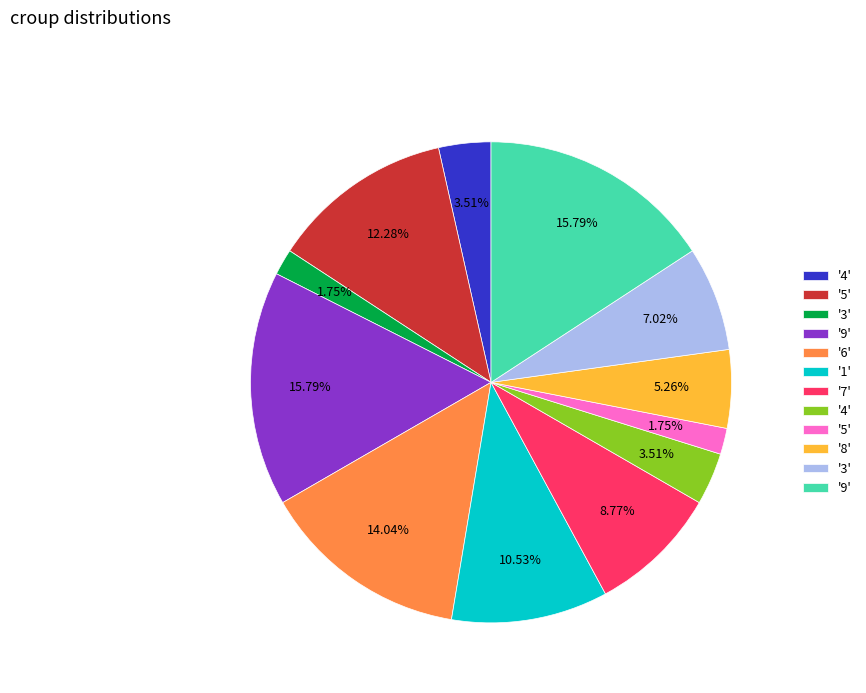

To the nearest percent, what is the average slice percentage?

8%